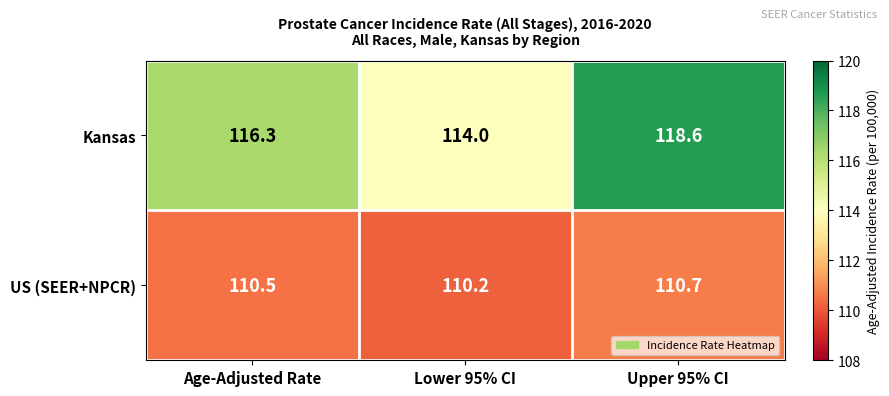

Reading left to right, transcribe all the data shown in this chart.

Kansas: 116.3	114.0	118.6
US (SEER+NPCR): 110.5	110.2	110.7